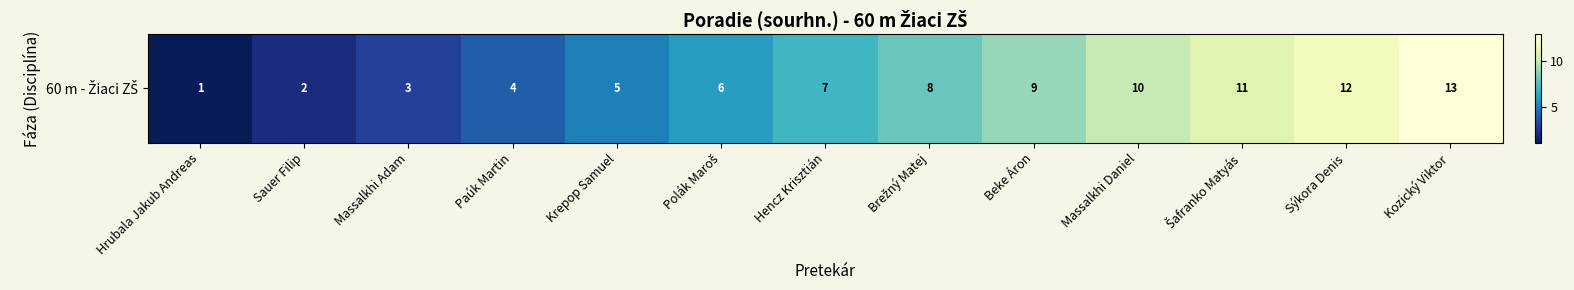

Reading left to right, extract all data points from this chart.

1	2	3	4	5	6	7	8	9	10	11	12	13